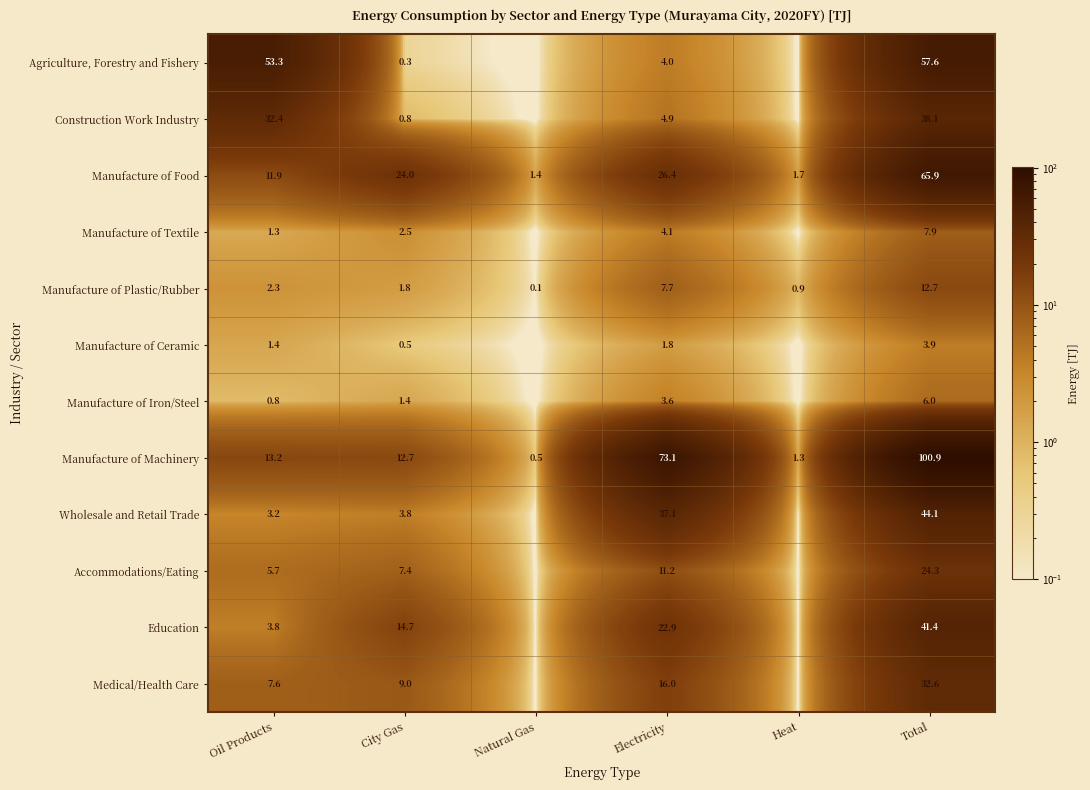

How many values in the Manufacture of Food series are below 24?

3